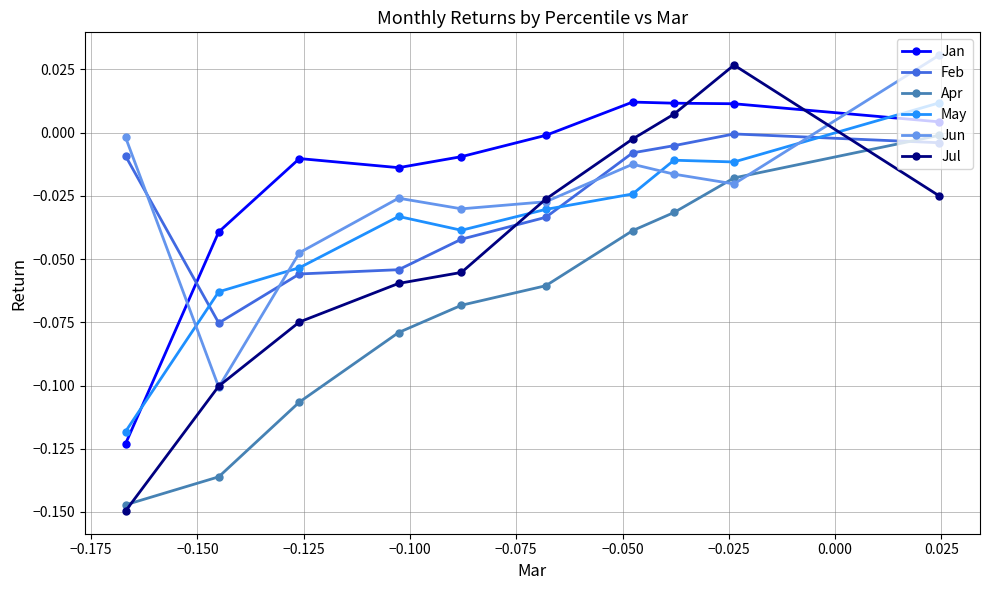

True or false: Jun and Feb intersect in this chart.

True